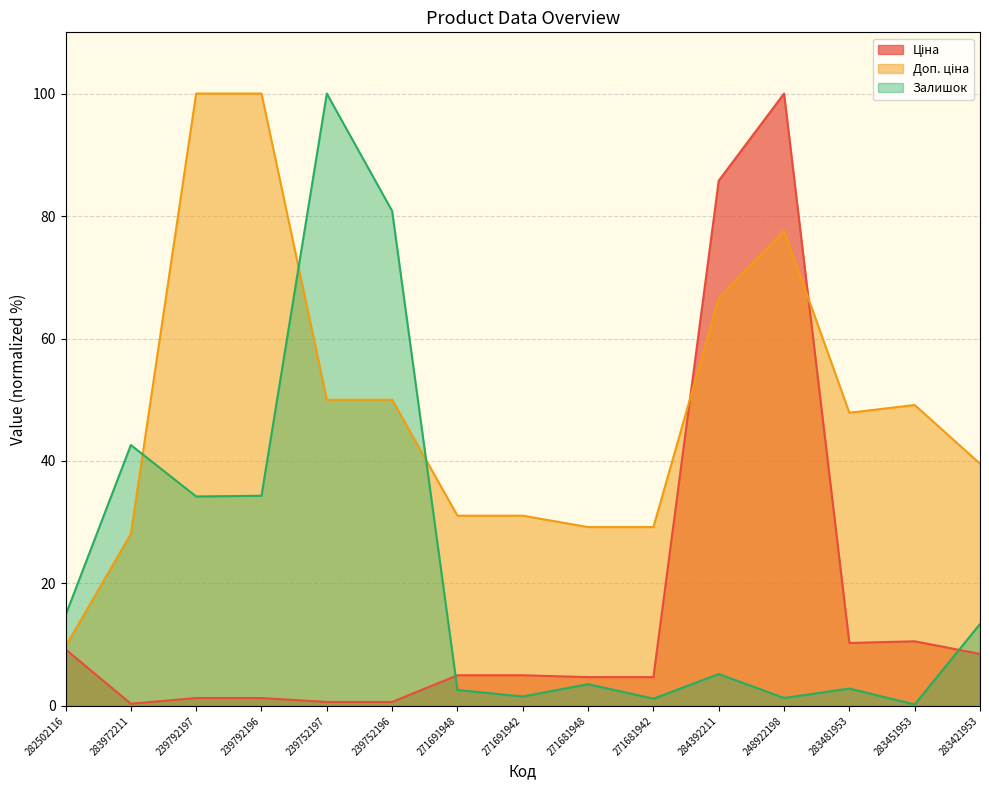

Count the number of data series in this chart.

3